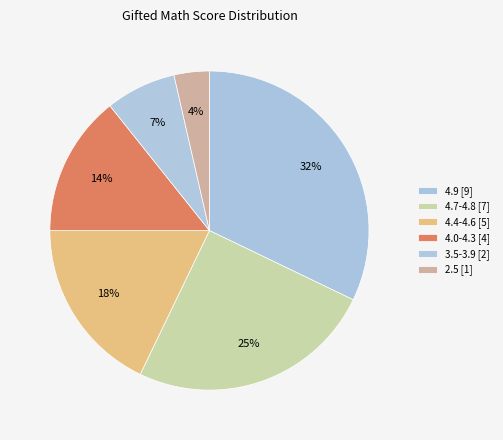

Does ปรีชญาน์ ว่องอิสริยวณิช represent more than half of the total?

No